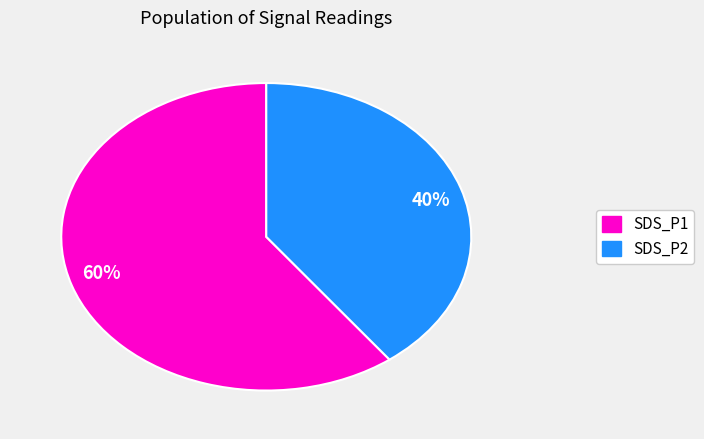

Between 40% and 60%, which is larger?

60%